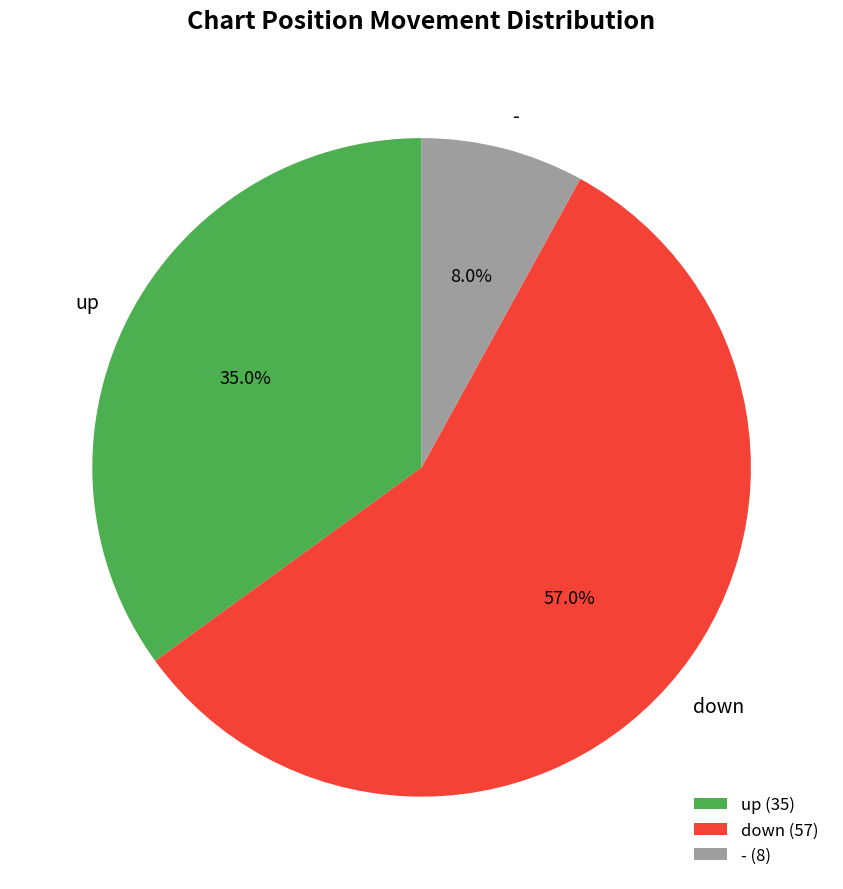

What portion of the pie excludes -?

92.0%